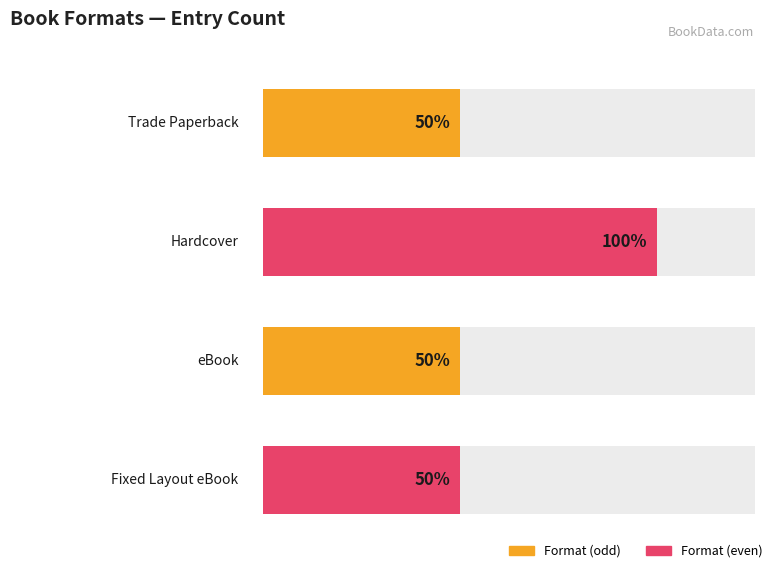

Is it true that the value at Fixed Layout eBook is 1?

False